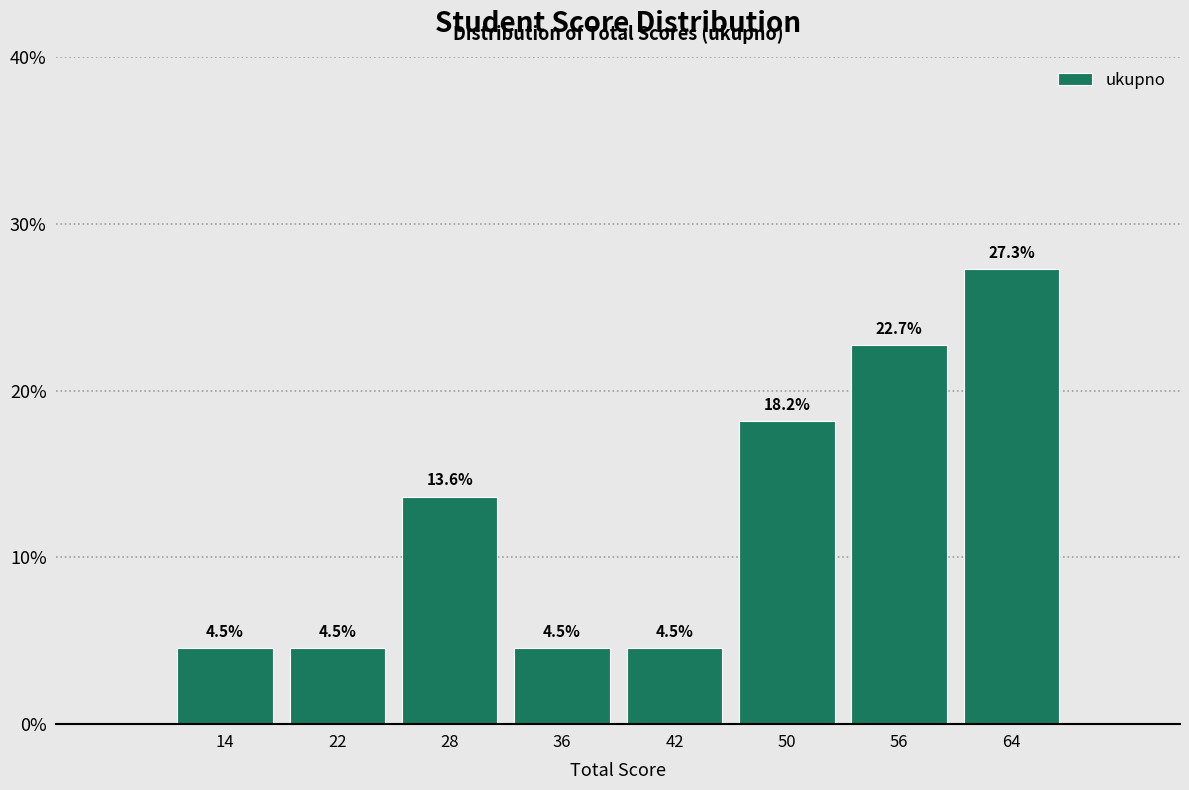

Reading left to right, list every bar in this chart as the range it spans on the x-axis followed by its height.

11 to 18: 4.5
18 to 25: 4.5
25 to 32: 13.6
32 to 39: 4.5
39 to 46: 4.5
46 to 53: 18.2
53 to 60: 22.7
60 to 67: 27.3